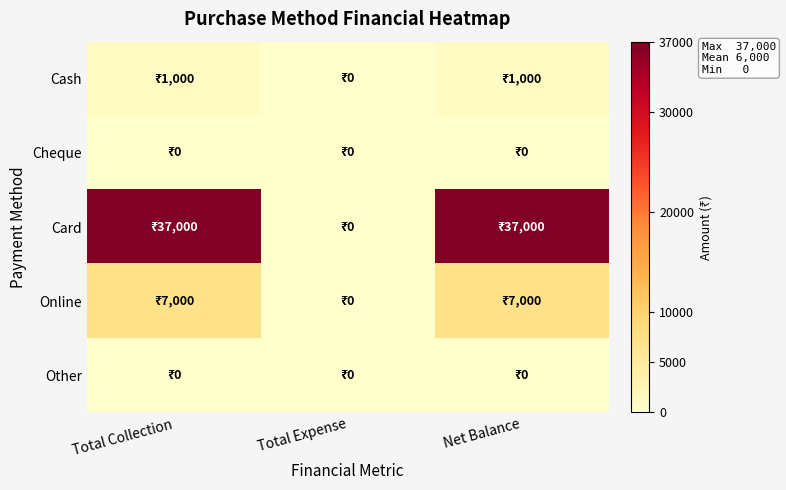

Reading left to right, transcribe all the data shown in this chart.

Cash: Total Collection=1000	Total Expense=0	Net Balance=1000
Cheque: Total Collection=0	Total Expense=0	Net Balance=0
Card: Total Collection=37000	Total Expense=0	Net Balance=37000
Online: Total Collection=7000	Total Expense=0	Net Balance=7000
Other: Total Collection=0	Total Expense=0	Net Balance=0